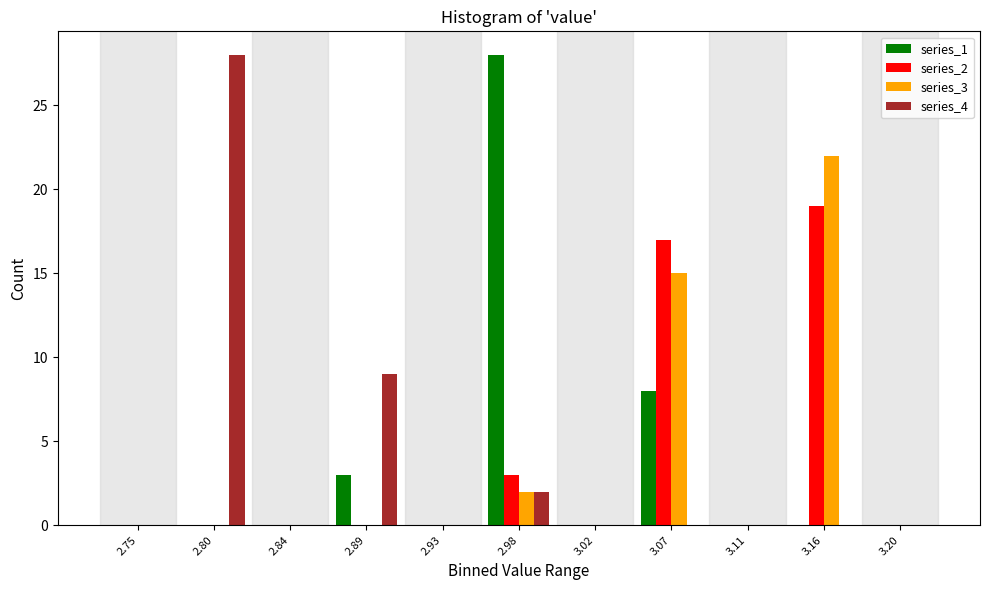

At which label does series_2 reach its peak?

3.16